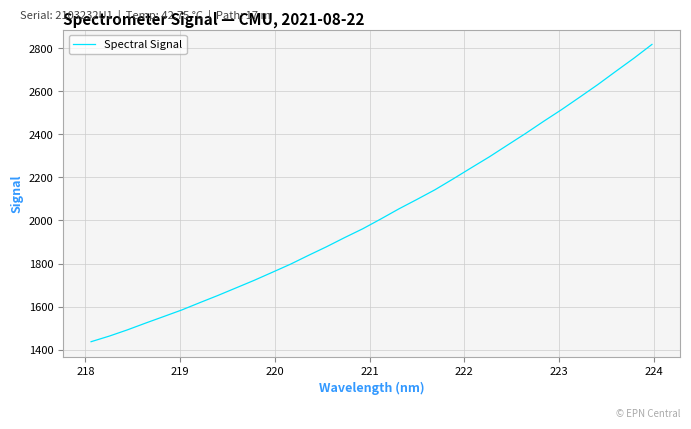

What is the greatest value displayed?

2817.3